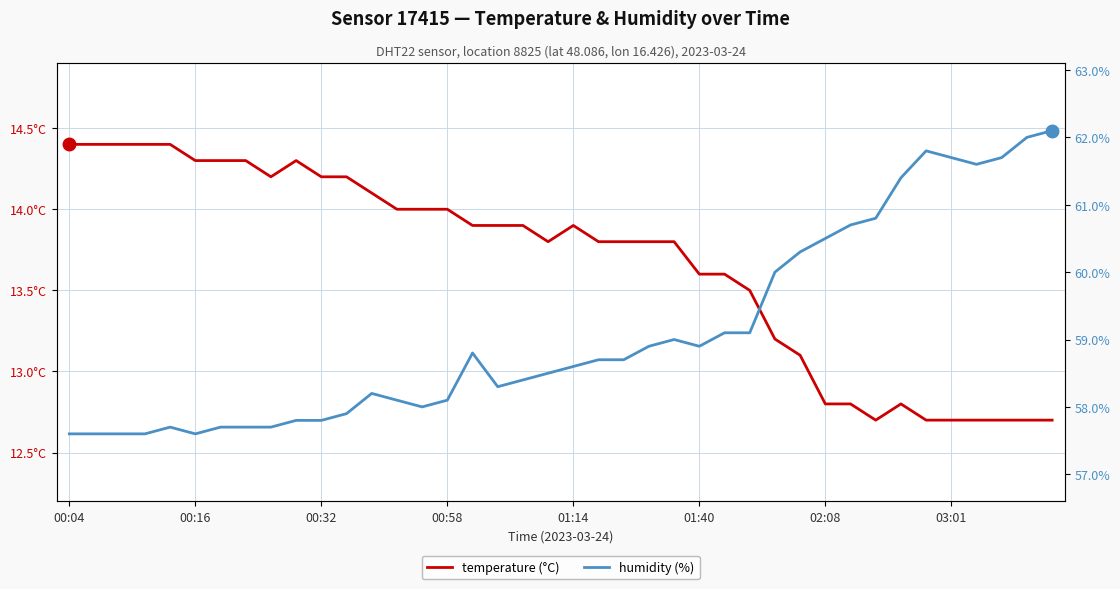

Rank the series by their average value, from highest to lowest.

humidity (%), temperature (°C)